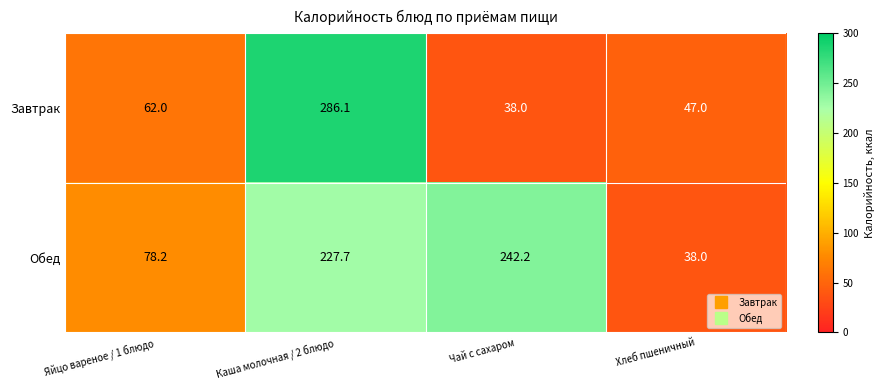

At which category is the sum across all series the highest?

Каша молочная / 2 блюдо